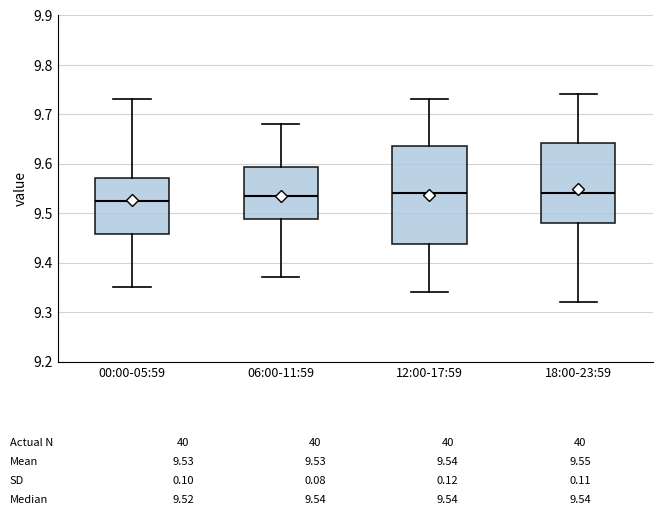

Comparing the boxes themselves (not the whiskers), which one is the tallest?

12:00-17:59